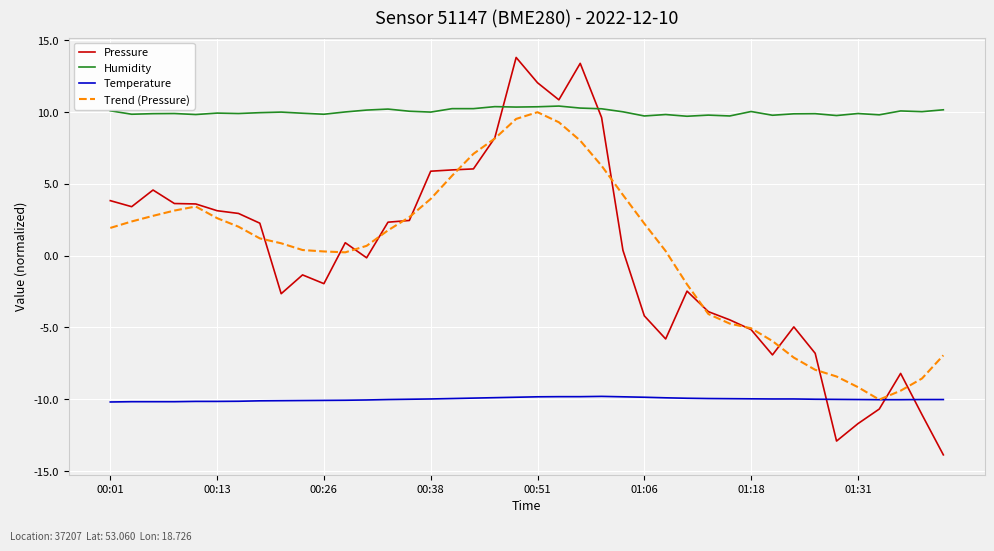

Which series has the widest spread of values?

Pressure